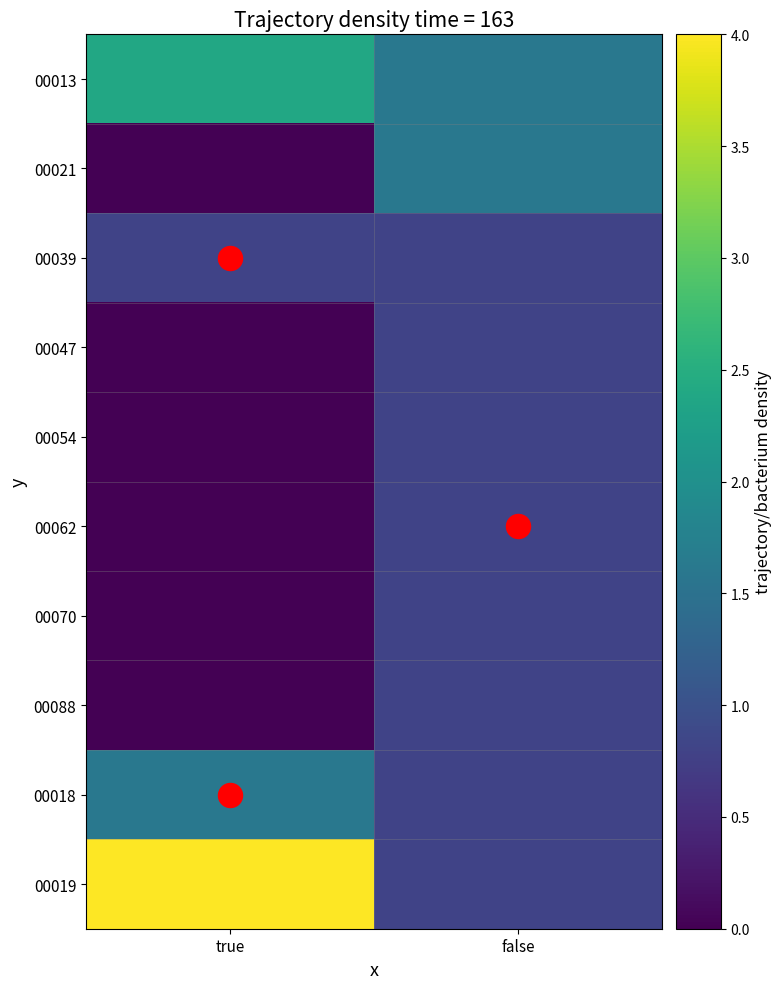

Which series changed the most between true and false?

00019